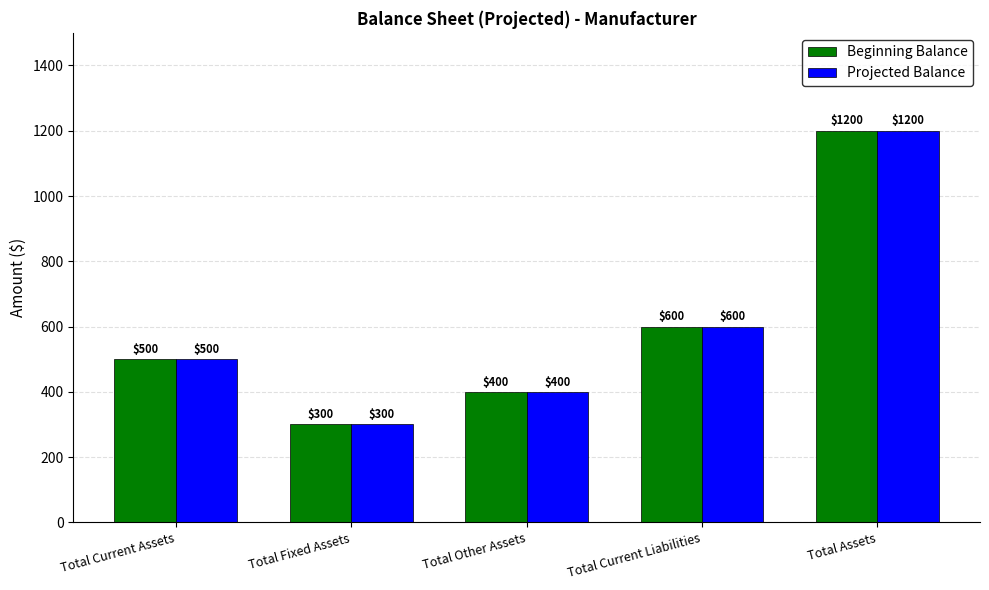

Count the number of data series in this chart.

2